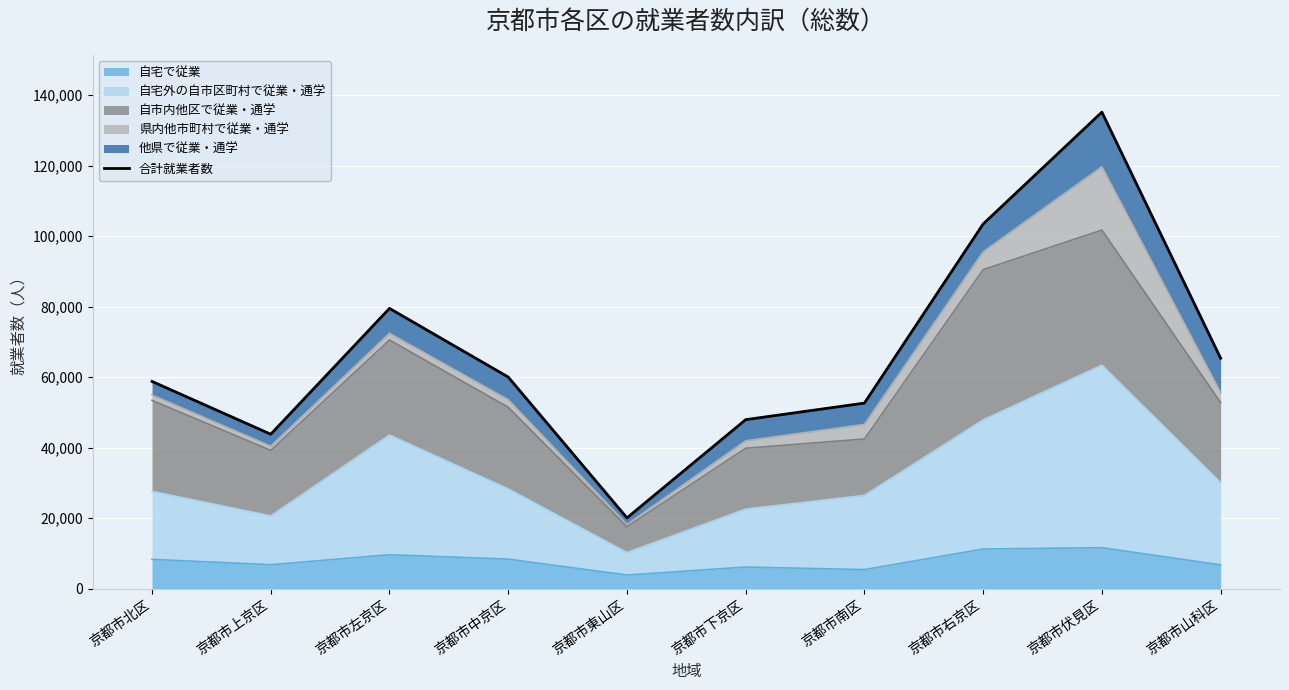

What is the greatest value displayed?

135202